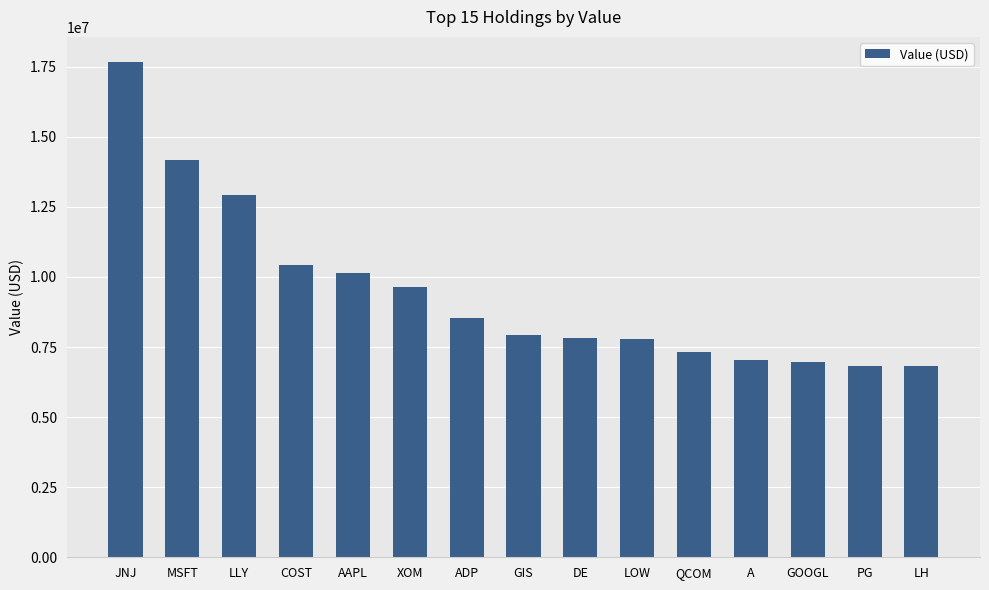

What is the difference between the maximum and minimum values?

10854000